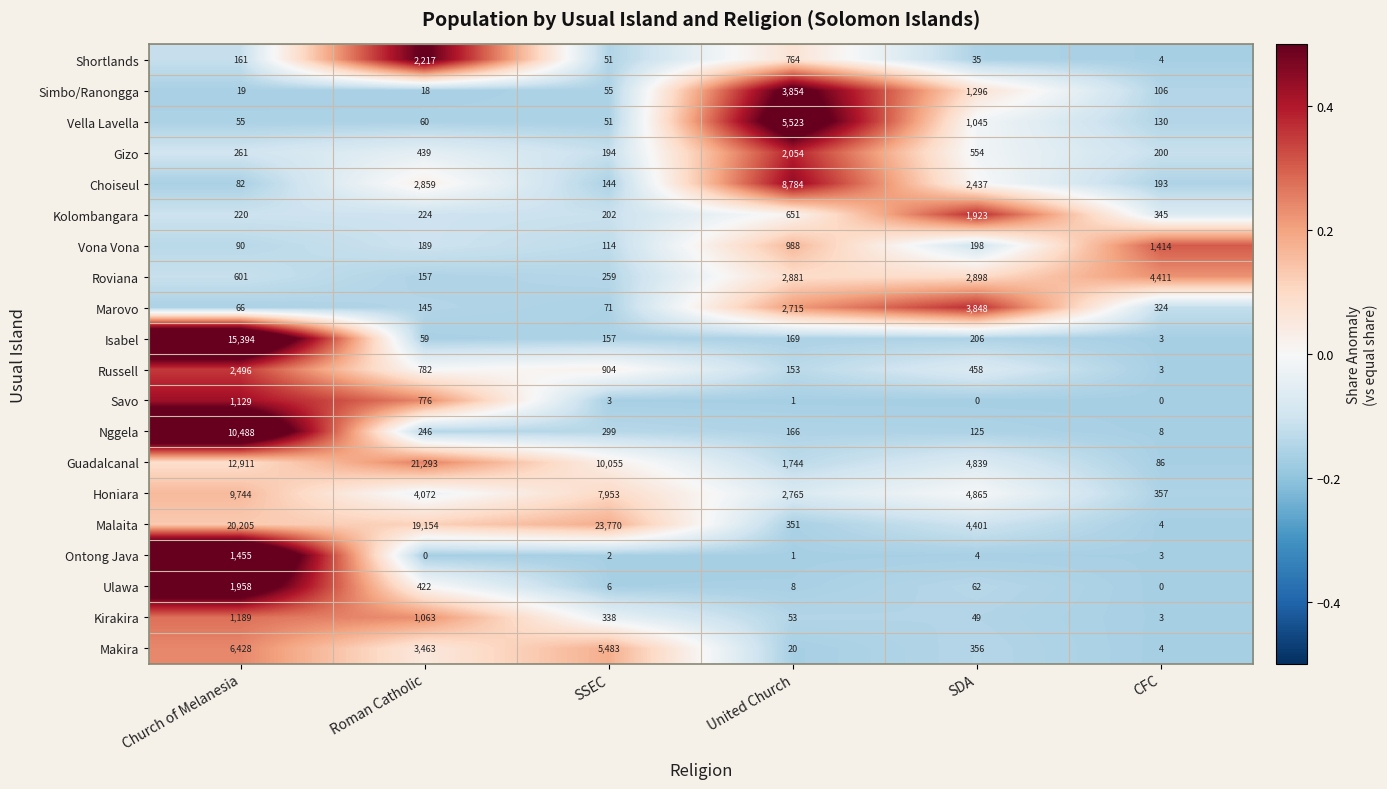

What is the spread (max minus min) of values at Roman Catholic?

21293